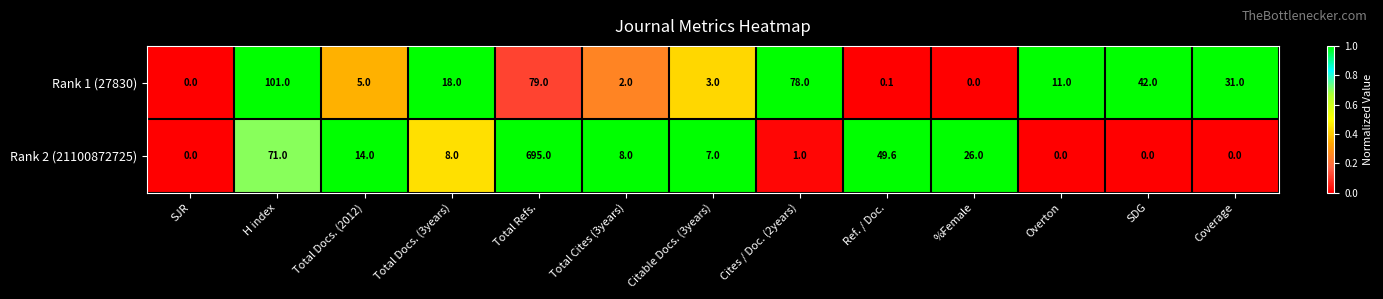

The value of Rank 1 (27830) at Cites / Doc. (2years) is 78.0. True or false?

True